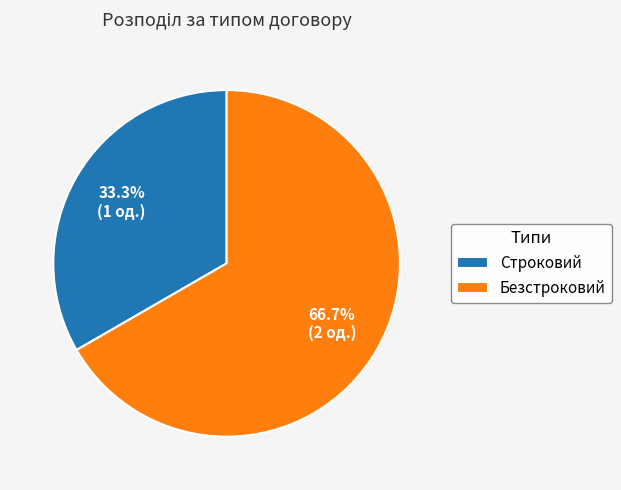

Between Строковий and Безстроковий, which is larger?

Безстроковий